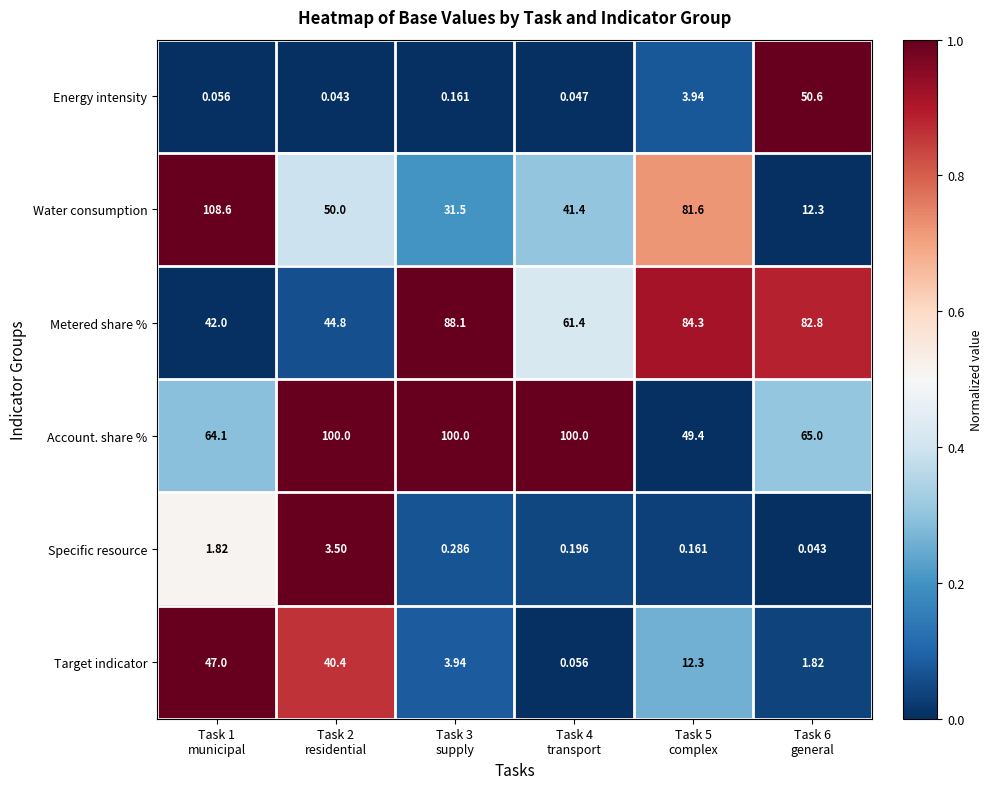

Which series has the largest total across all categories?

Account. share %